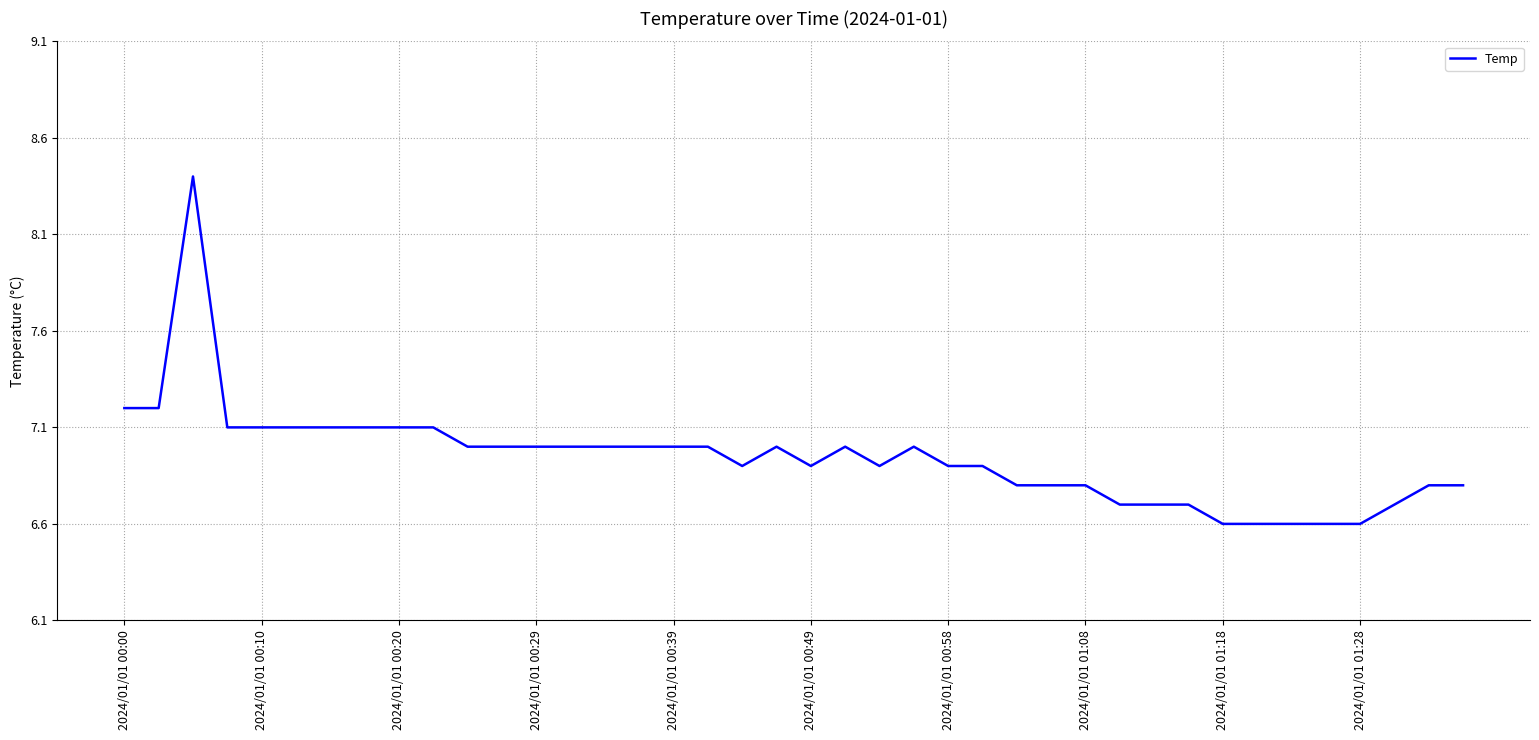

Does the chart display data point markers on the line(s)?

No